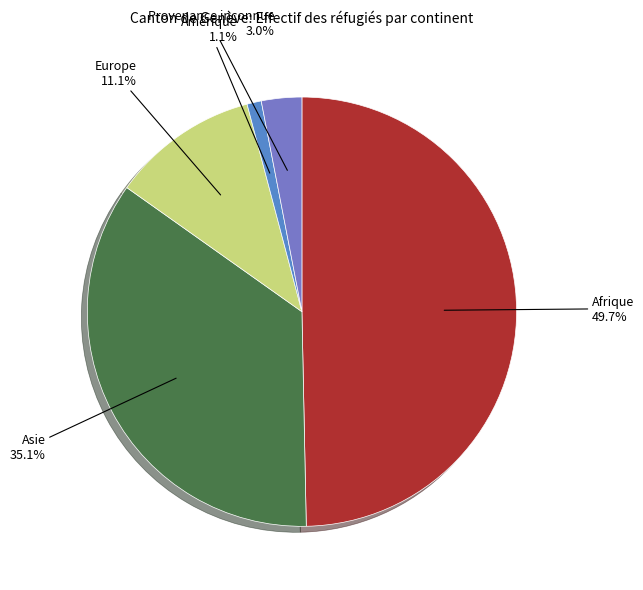

What percentage is NOT represented by Provenance inconnue?

97.0%